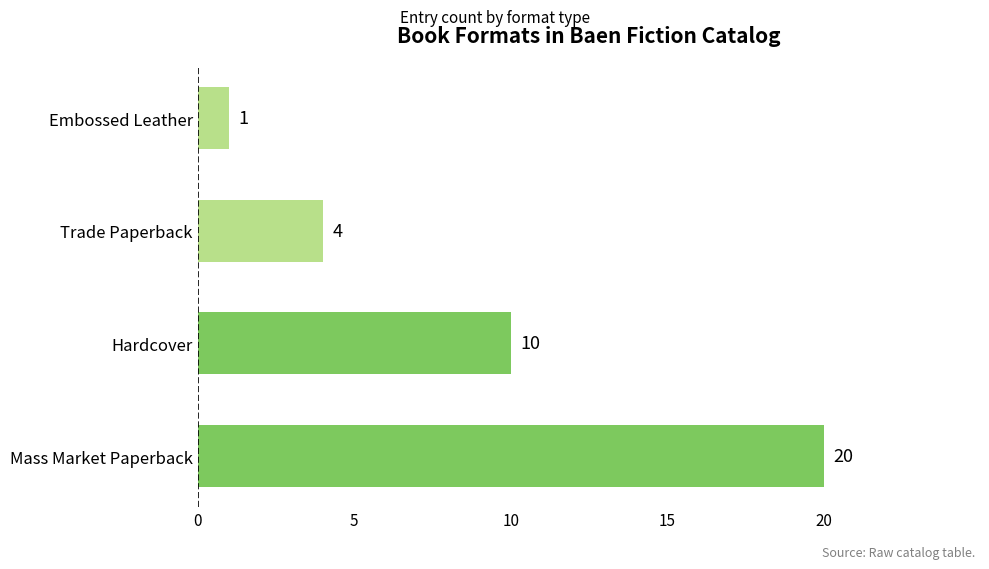

At which category does the chart reach its minimum across all series?

Embossed Leather